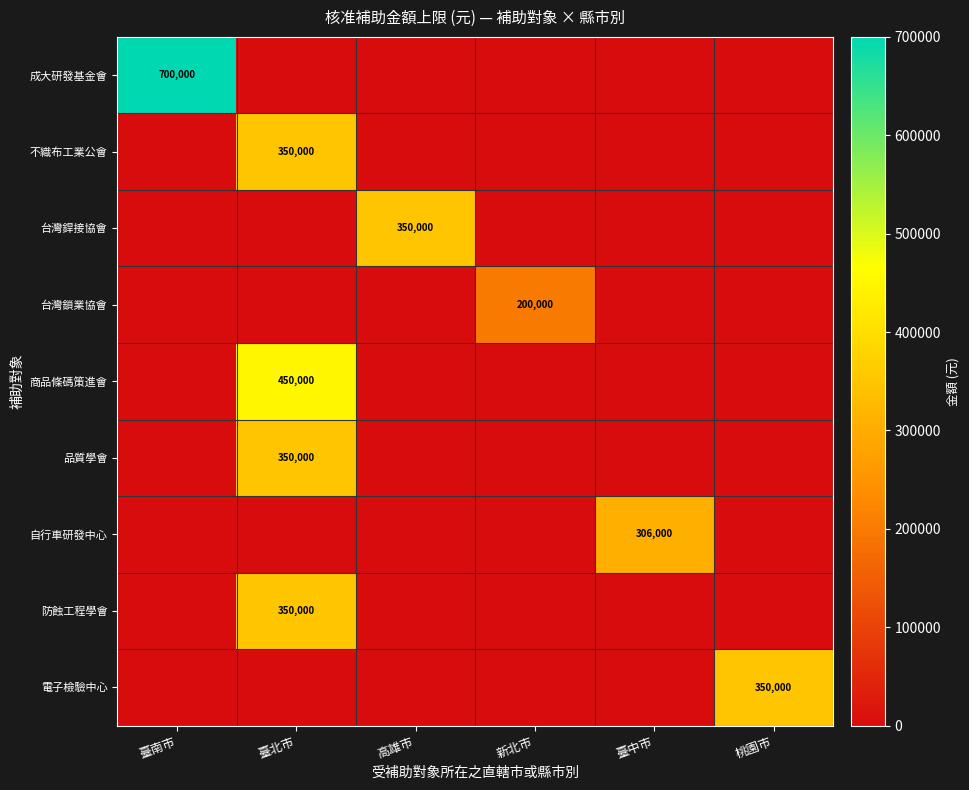

Count the number of categories in the chart.

6